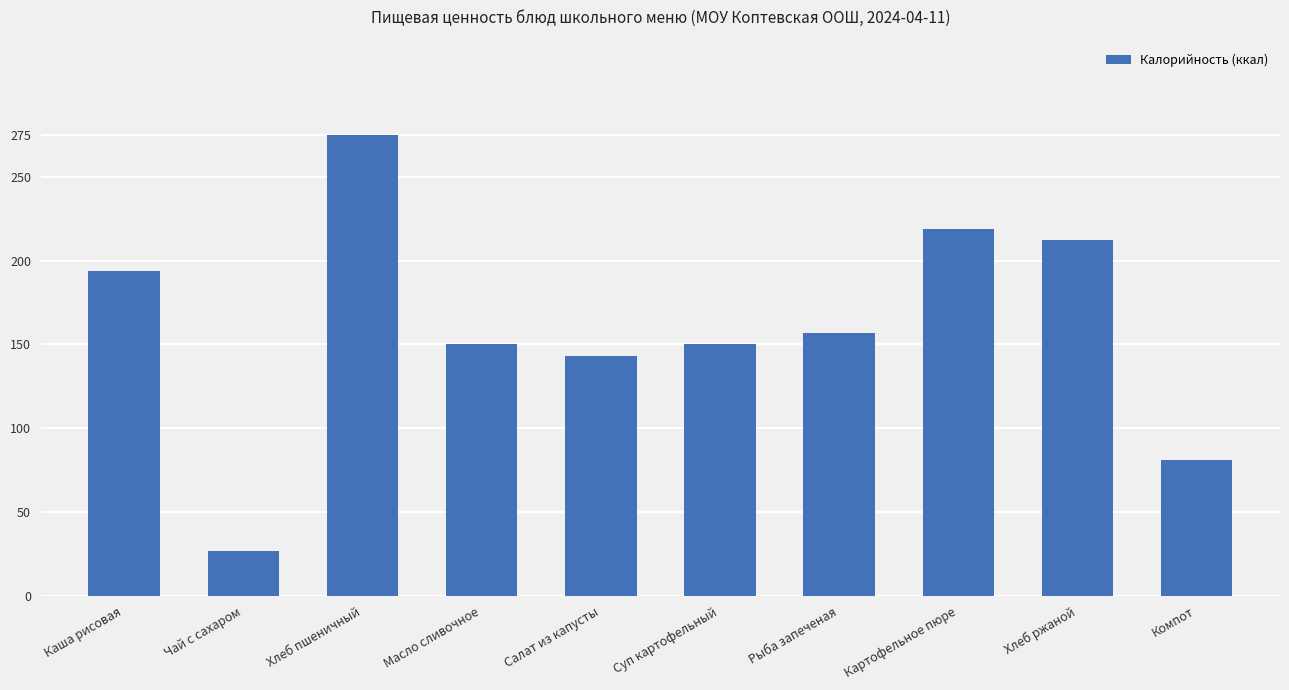

How many bars are there in total?

10